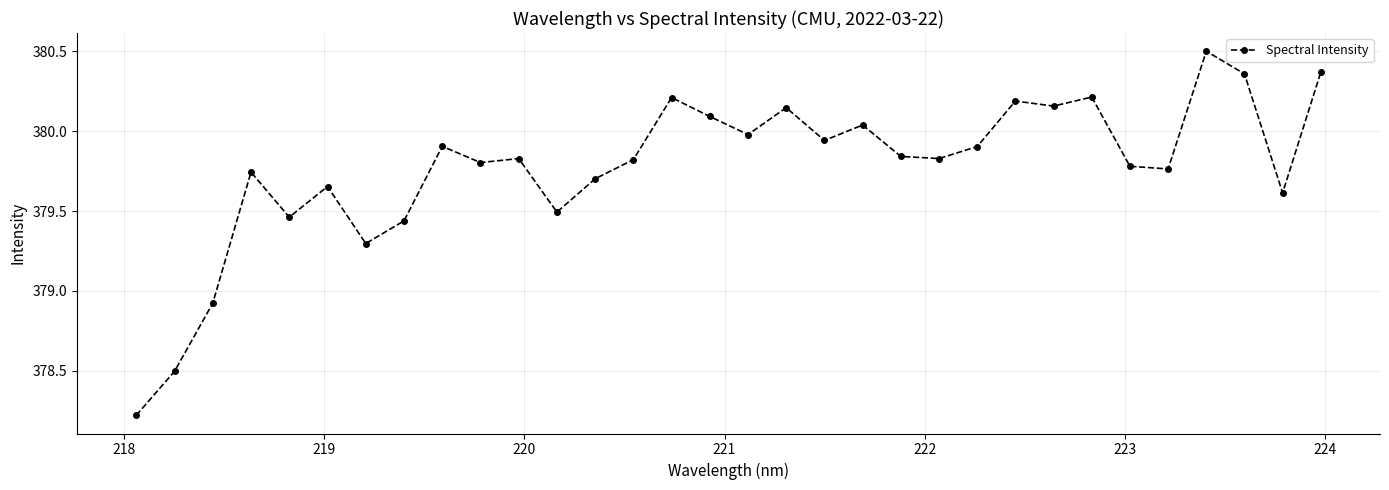

What is the difference between the maximum and minimum values?

2.3